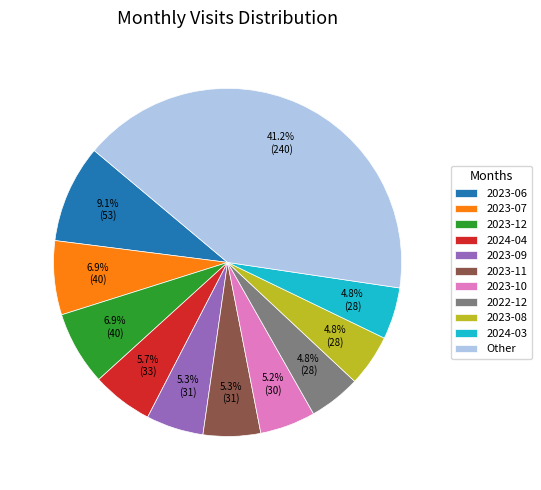

What is the ratio of the value at 2023-12 to the value at 2024-03?

1.4